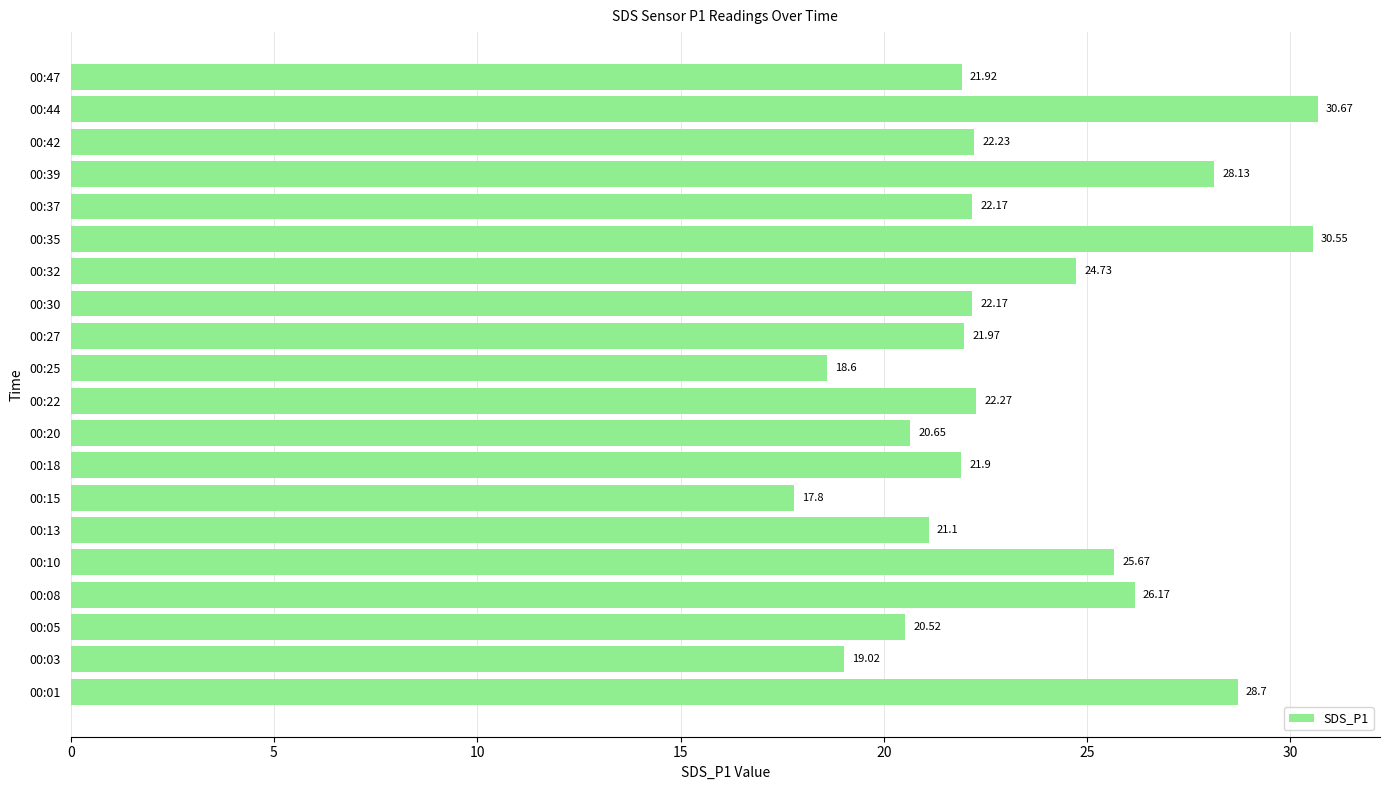

Which has a higher value, 00:20 or 00:15?

00:20